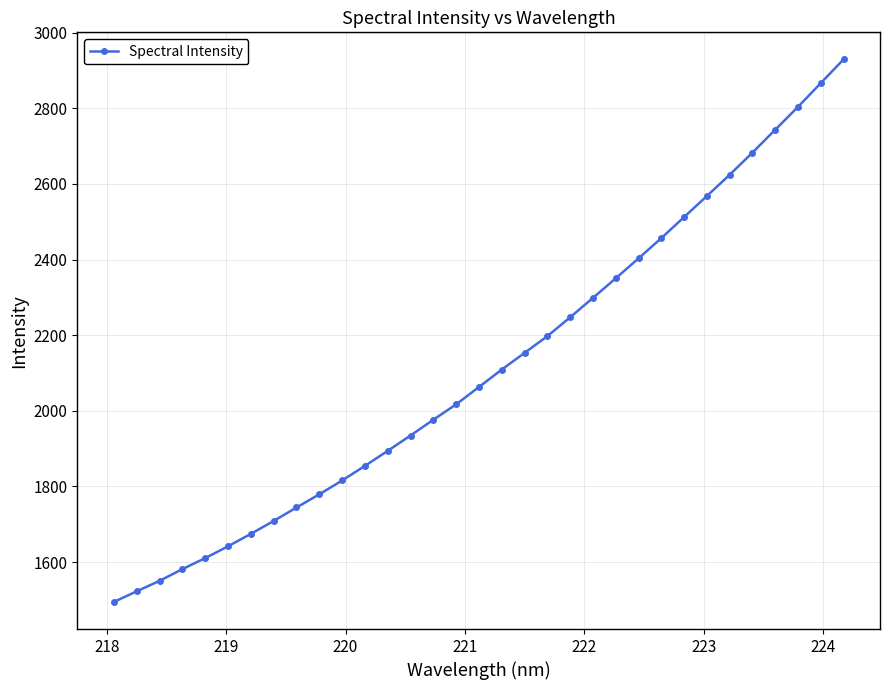

What is the maximum value shown in the chart?

2929.3